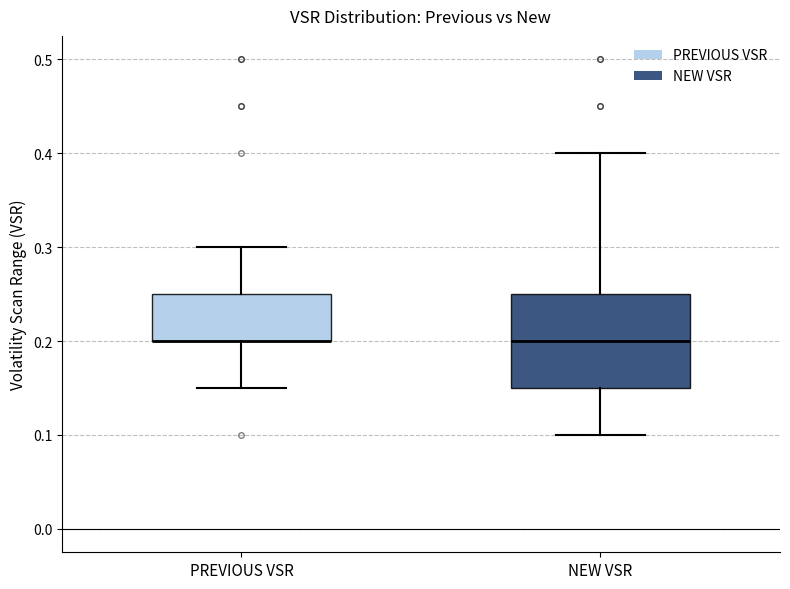

Where does the median line of the box for NEW VSR sit on the y-axis? The values are not printed on the chart, so give them approximately, as read against the axis.

0.20